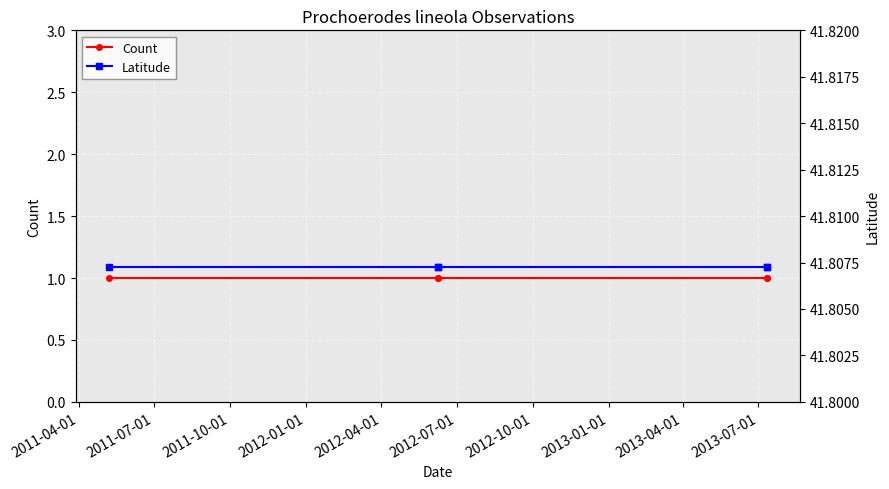

Which series has the largest total across all categories?

Latitude